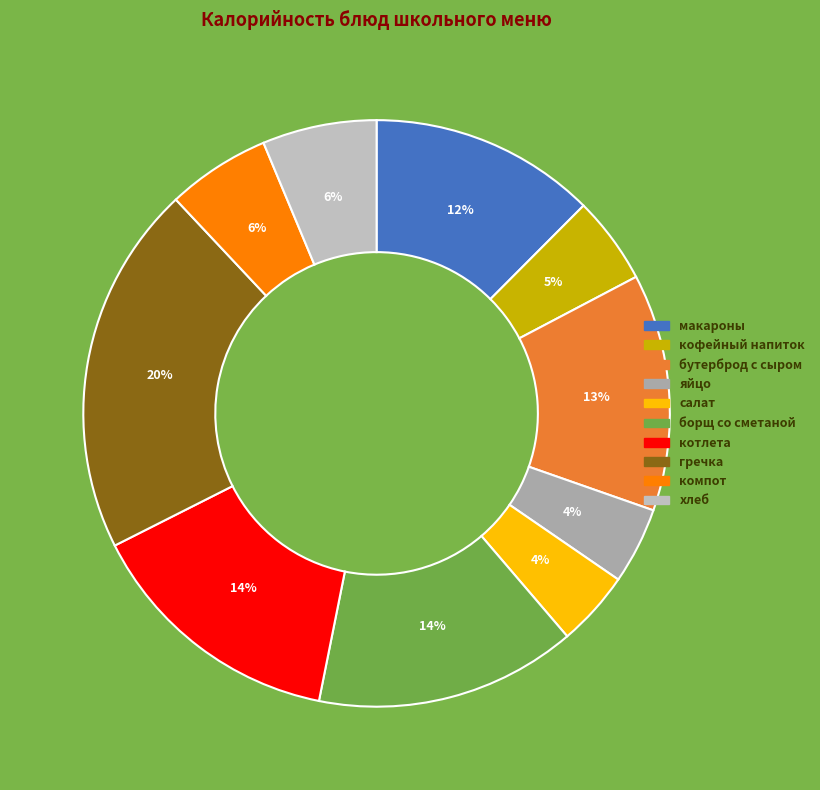

Does гречка account for over 50% of the chart?

No